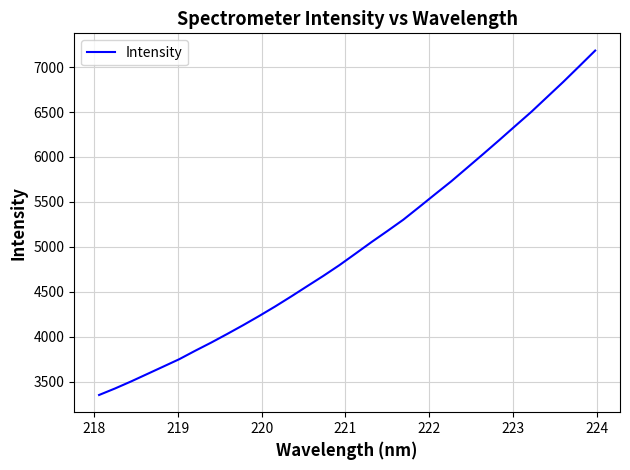

What is the difference between the maximum and minimum values?

3830.6